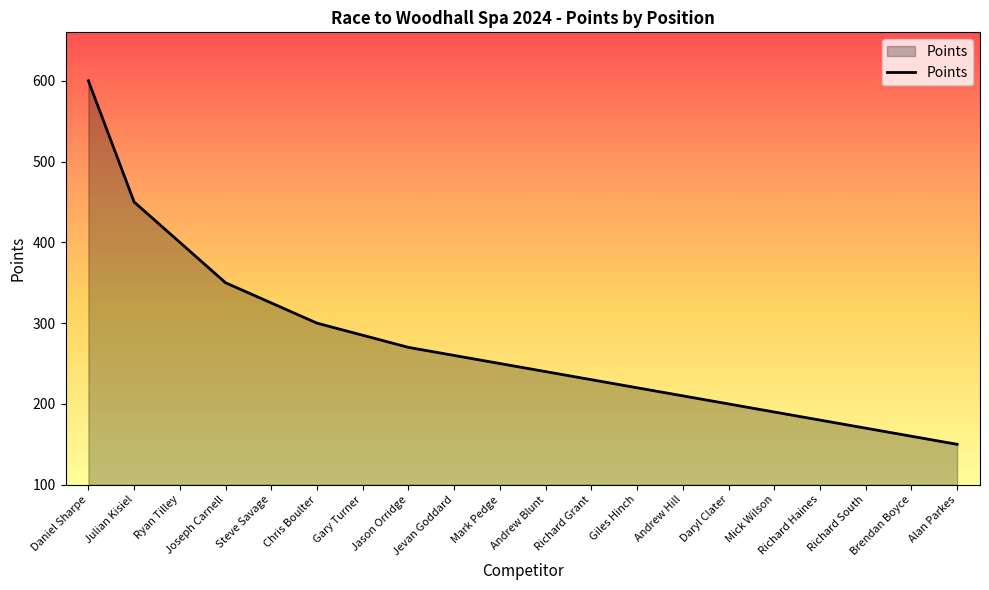

Reading right to left, list all the values displayed in this chart.

Alan Parkes=150	Brendan Boyce=160	Richard South=170	Richard Haines=180	Mick Wilson=190	Daryl Clater=200	Andrew Hill=210	Giles Hinch=220	Richard Grant=230	Andrew Blunt=240	Mark Pedge=250	Jevan Goddard=260	Jason Orridge=270	Gary Turner=285	Chris Boulter=300	Steve Savage=325	Joseph Carnell=350	Ryan Tilley=400	Julian Kisiel=450	Daniel Sharpe=600